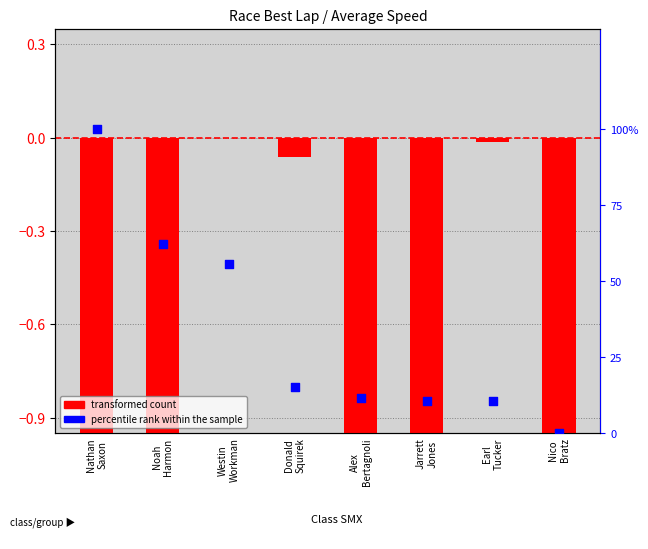

Which series has the widest spread of Y values?

percentile rank within the sample